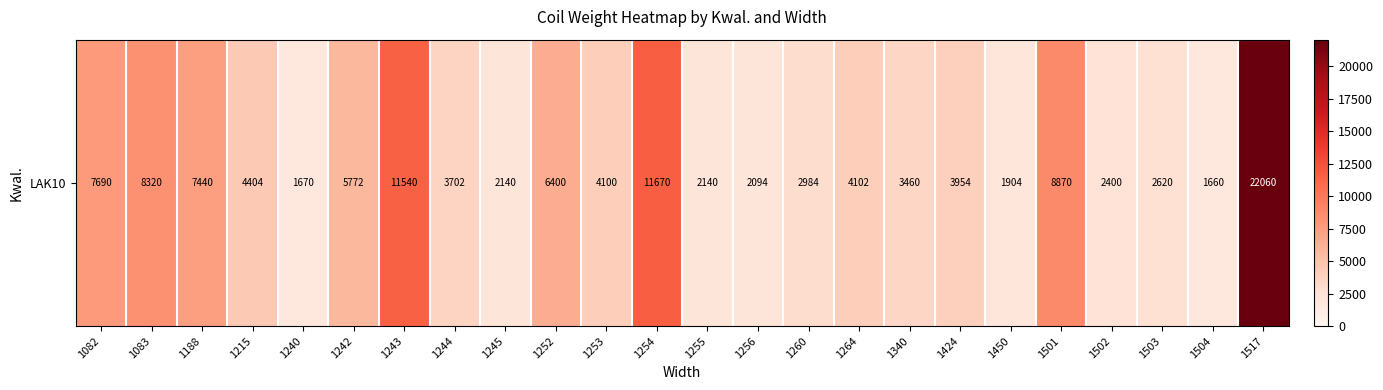

How many data points are less than 4100?

12